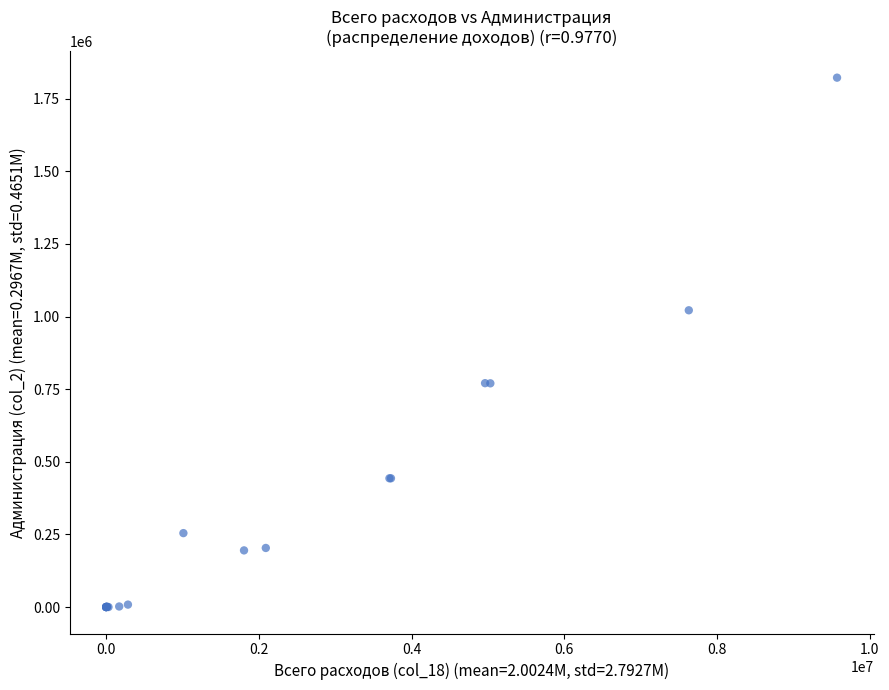

What Y value in the scatter plot is closest to 911030?

1021416.5